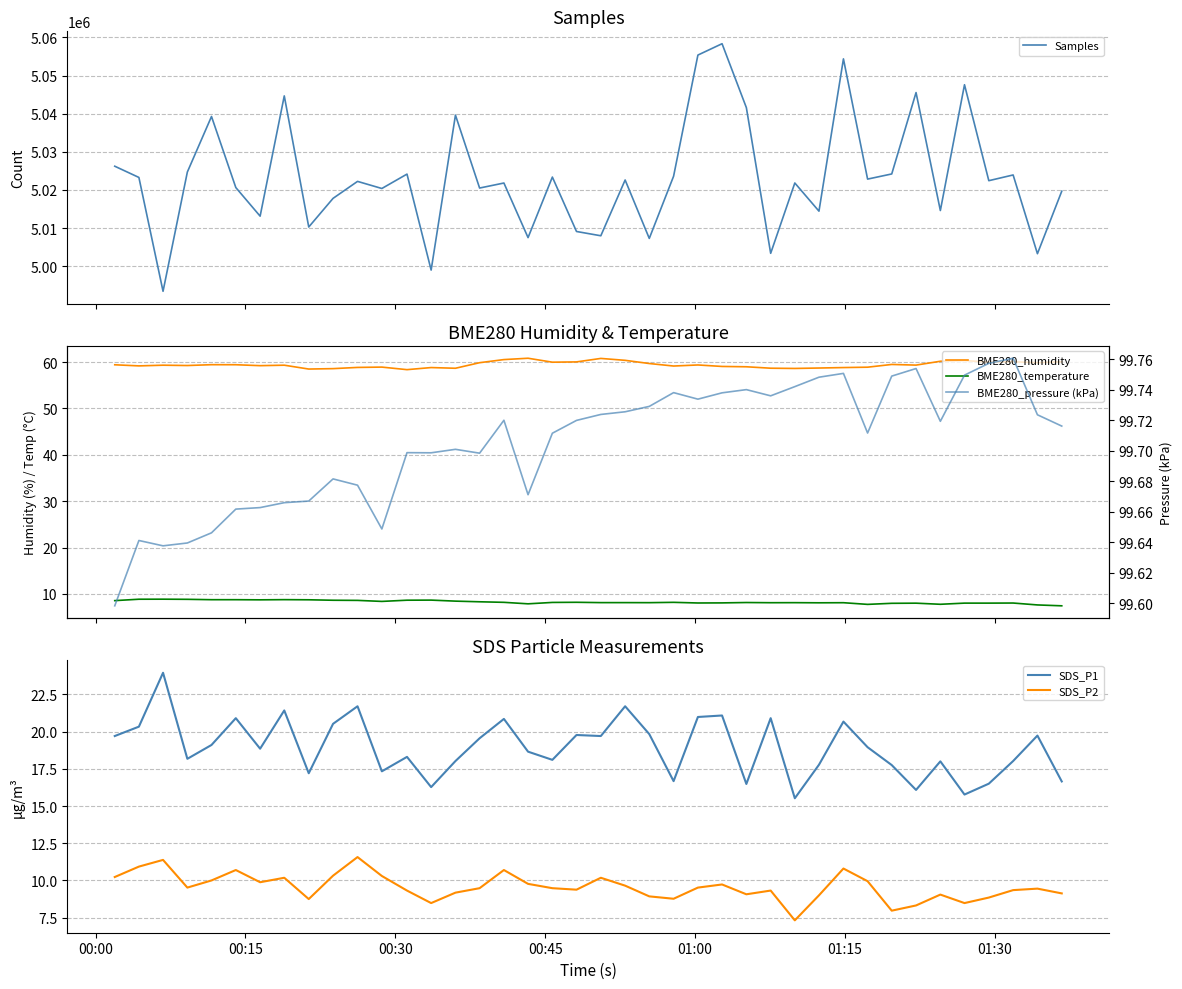

True or false: SDS_P1 and SDS_P2 cross at least once.

False